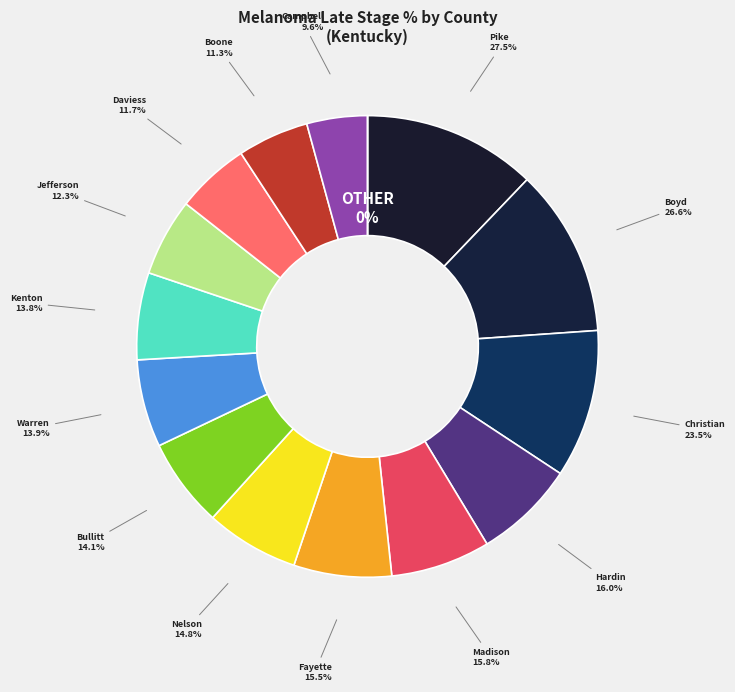

Combined, what portion of the pie is Christian County and Nelson County?

16.9%